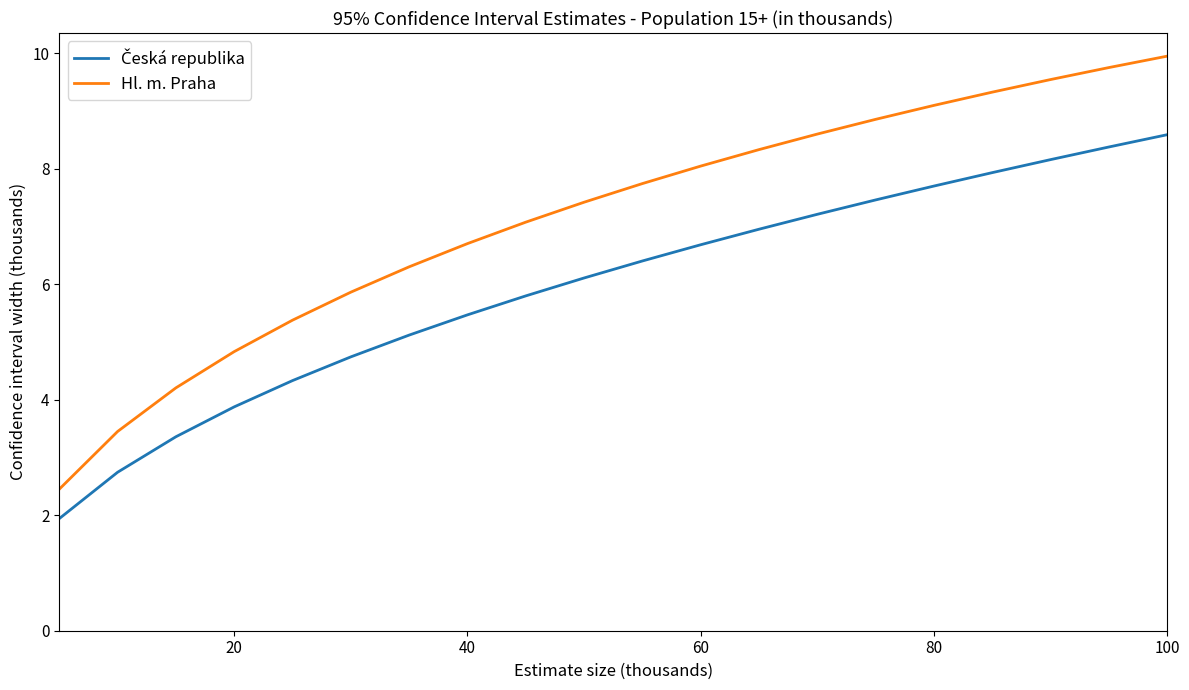

Which series has the largest range (max minus min)?

Hl. m. Praha